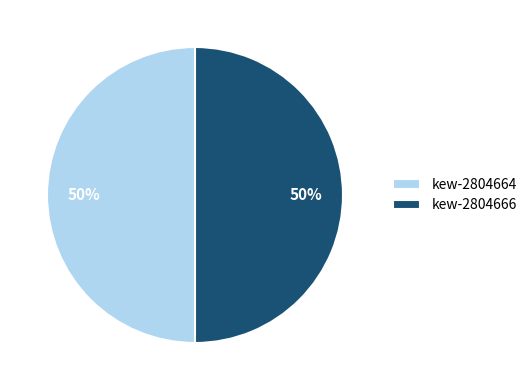

What percentage is the kew-2804664 slice, to the nearest percent?

50%